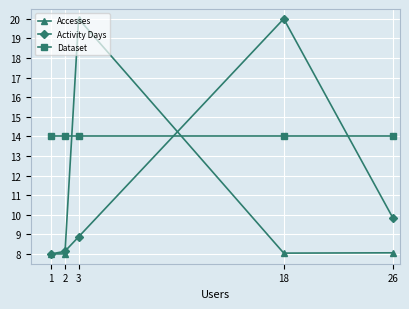

Between 2 and 18, which series saw the biggest shift?

Activity Days